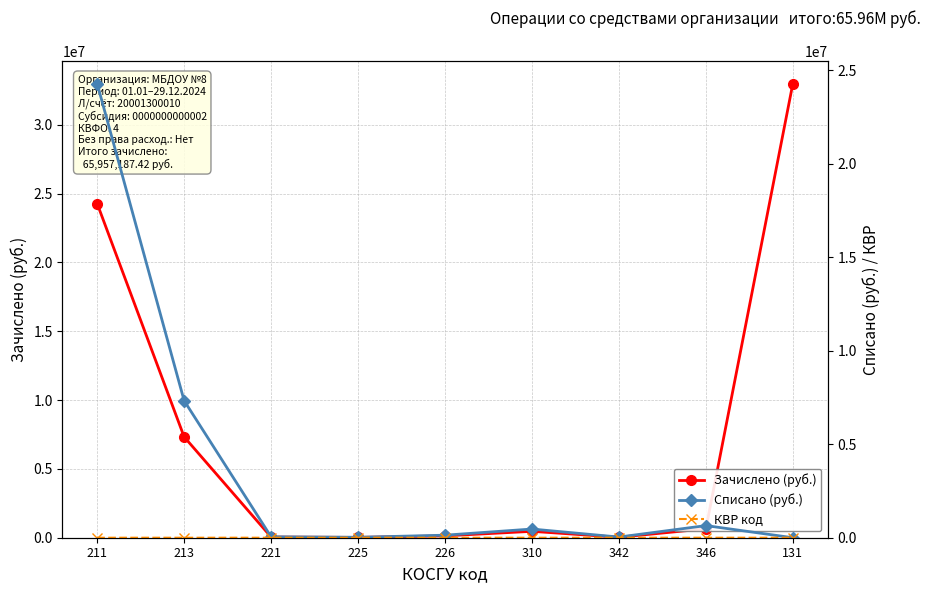

At which category does the chart reach its peak across all series?

131